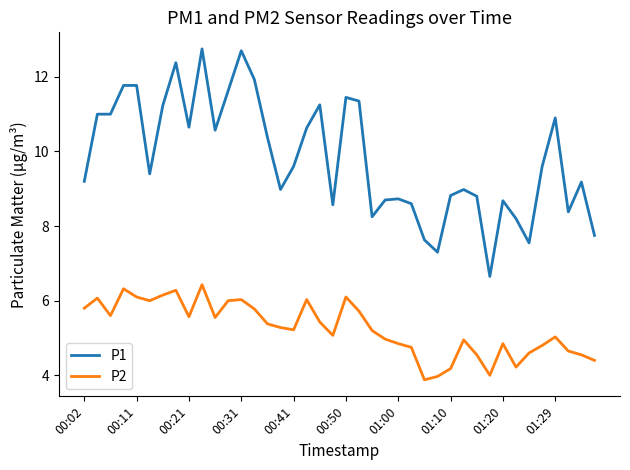

Which series has the largest total across all categories?

P1